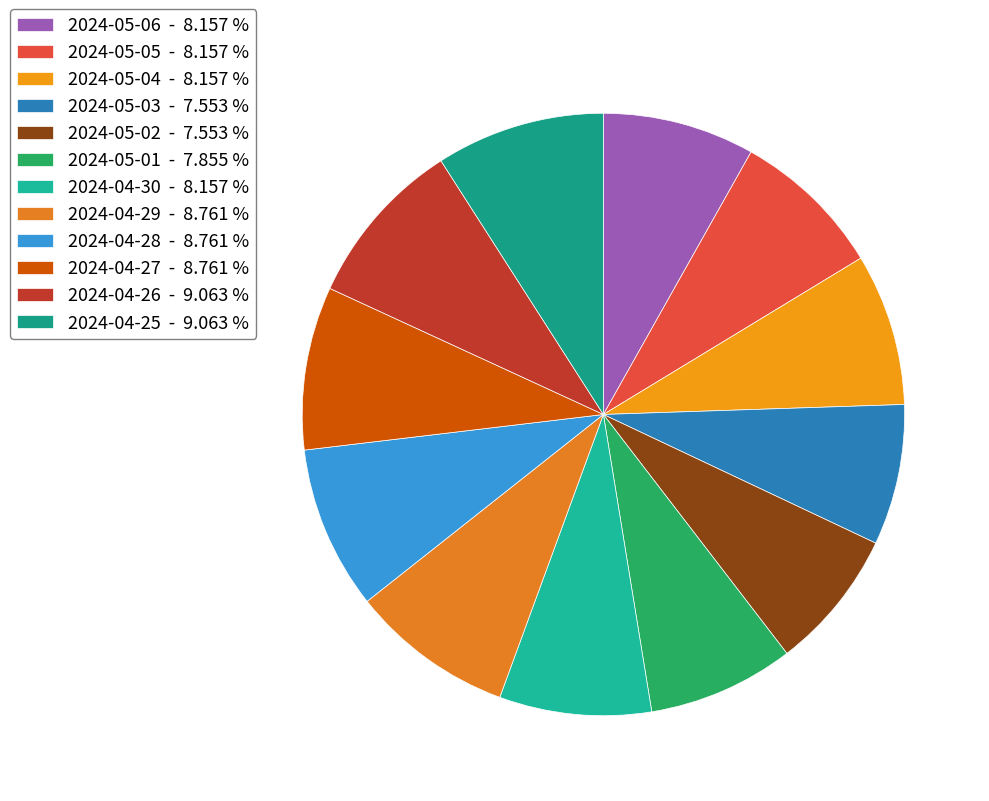

Combined, do 2024-04-25 and 2024-05-06 account for over 50%?

No